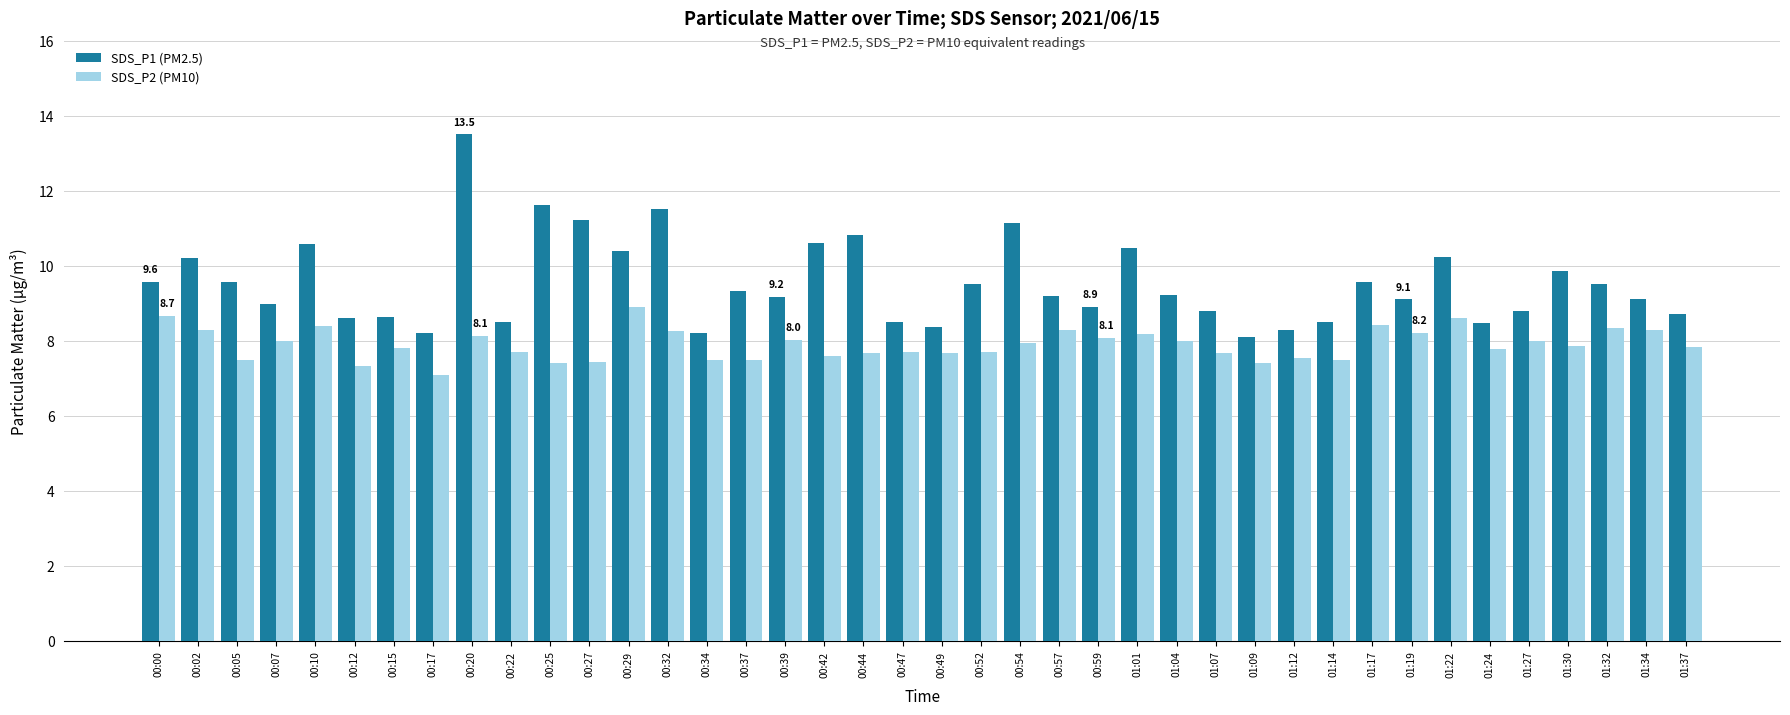

True or false: SDS_P1 (PM2.5) has a value of 4.1 at 00:47.

False